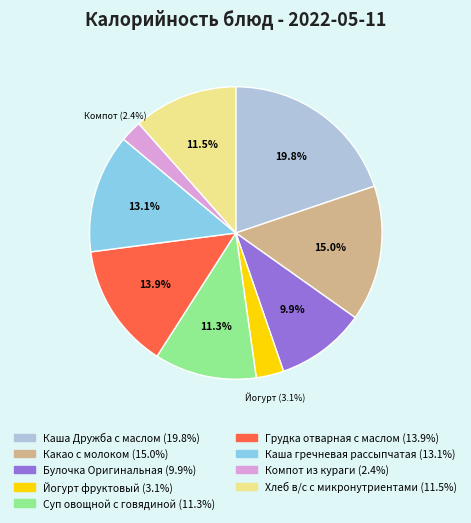

What portion of the pie excludes Йогурт фруктовый?

96.9%